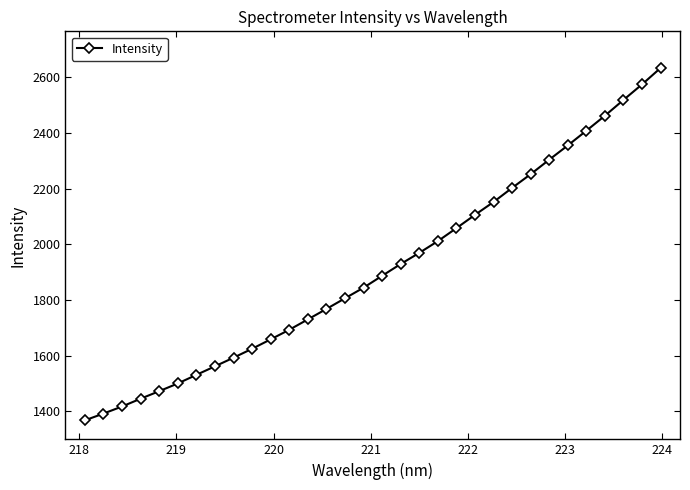

What is the minimum value shown in the chart?

1367.4